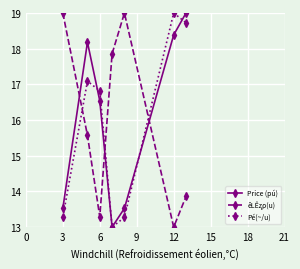

What is the smallest value displayed?

13.0